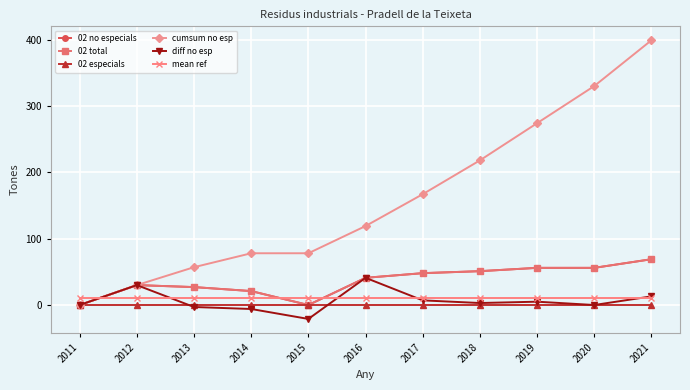

Is the value of 02 no especials at 2017 greater than the value of 02 especials at 2011?

Yes